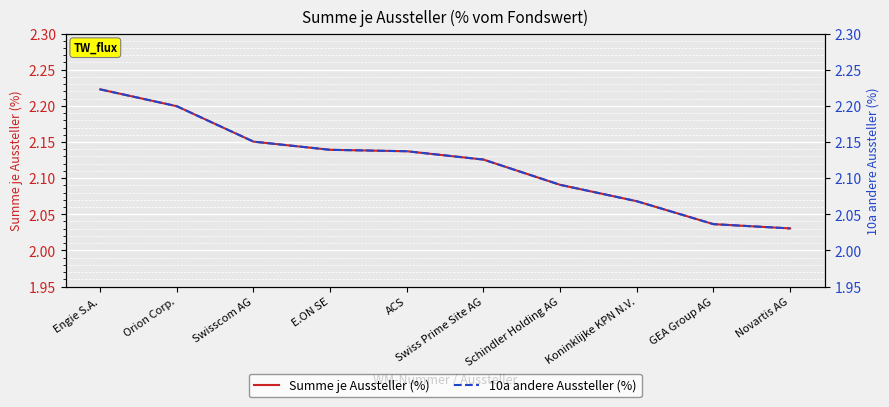

Which series changed the most between Orion Corp. and ACS?

Summe je Aussteller (%)